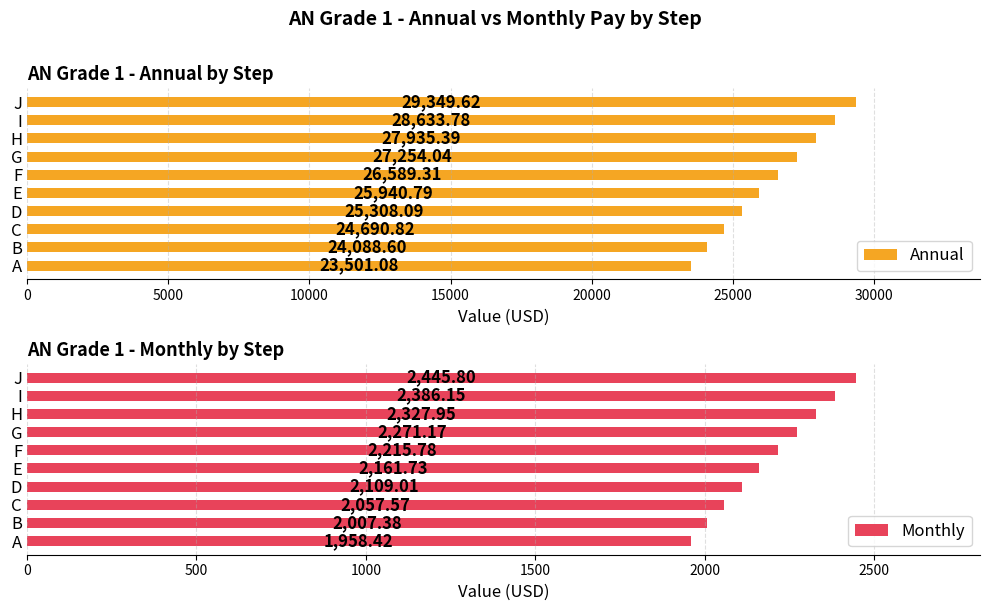

What are all the series names shown in the legend?

Annual, Monthly